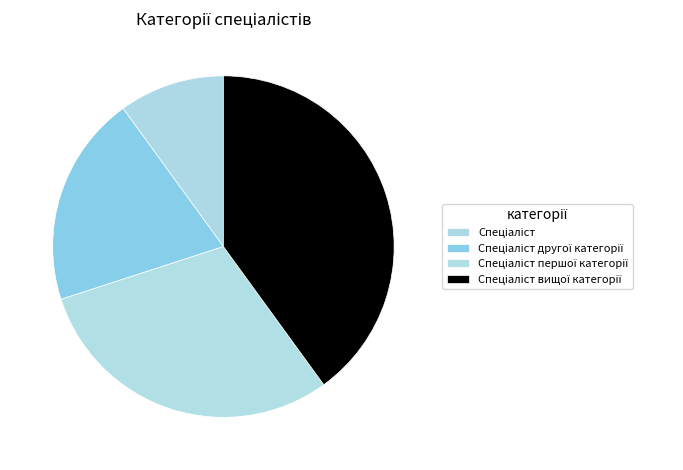

What is the largest slice in the pie chart?

Спеціаліст вищої категорії